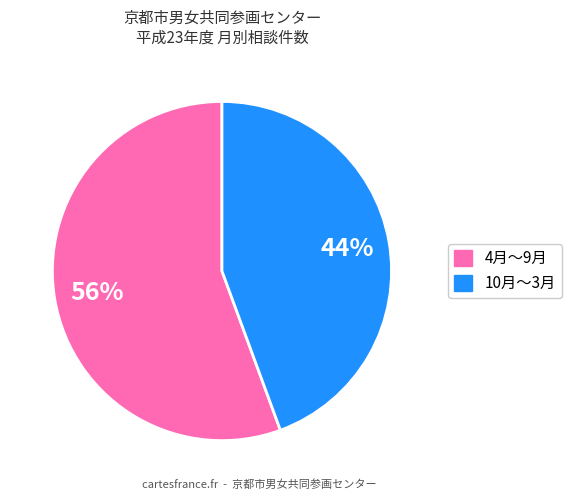

To the nearest percent, what is the average slice percentage?

50%